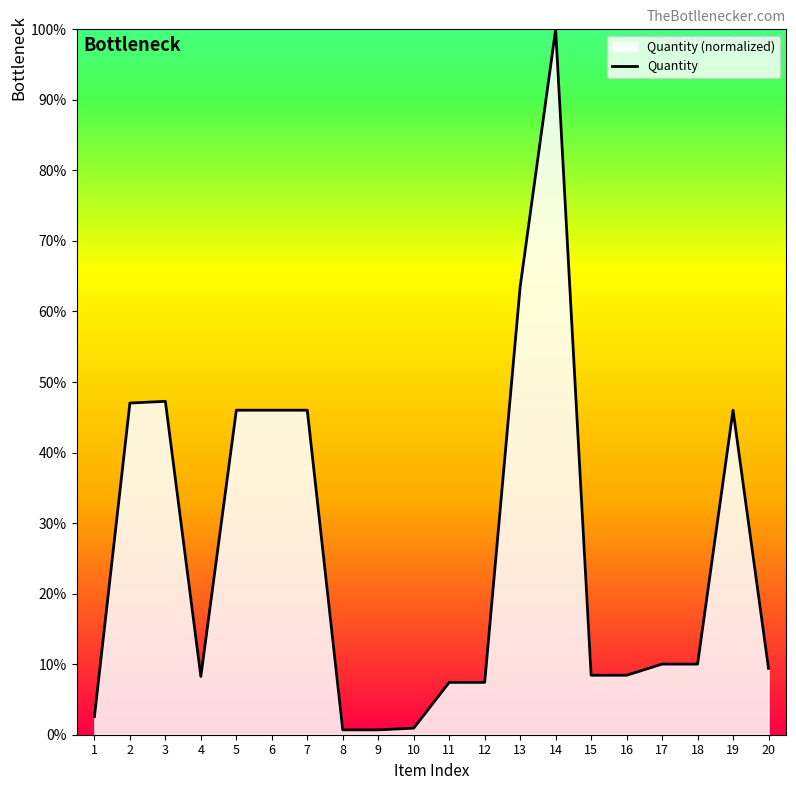

What is the sum of the values at 14 and 9?

100.7